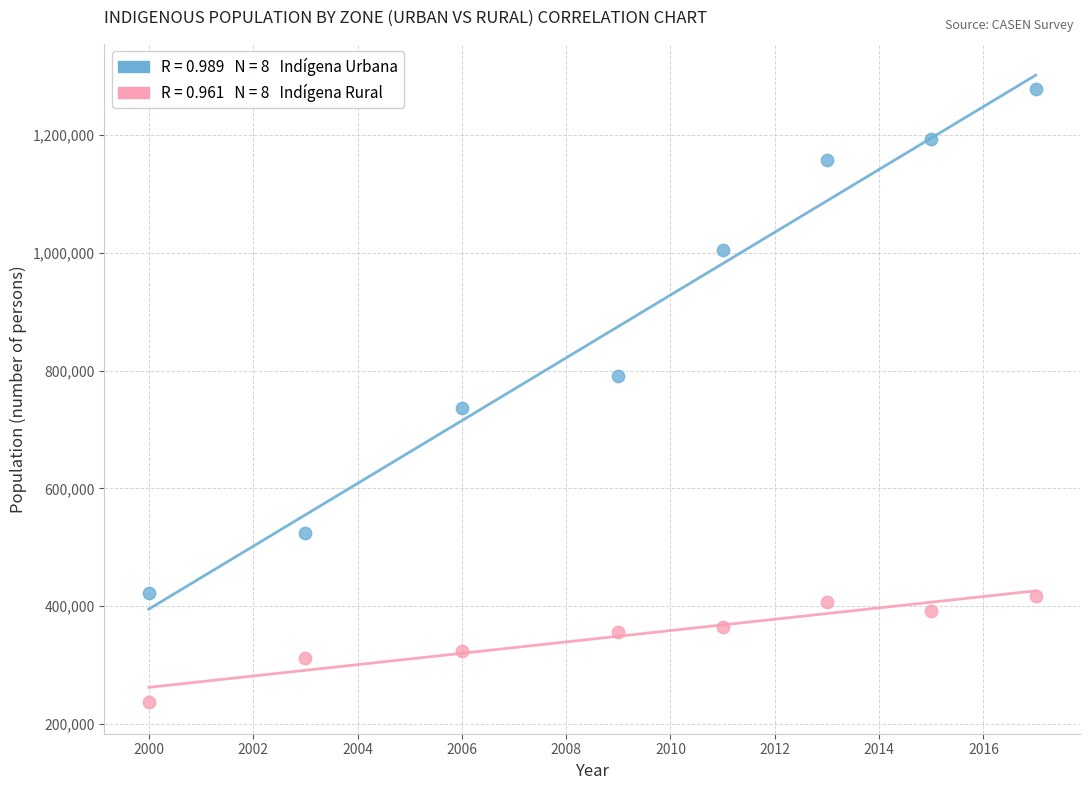

Across all series, what Y value is closest to 757169?

736642